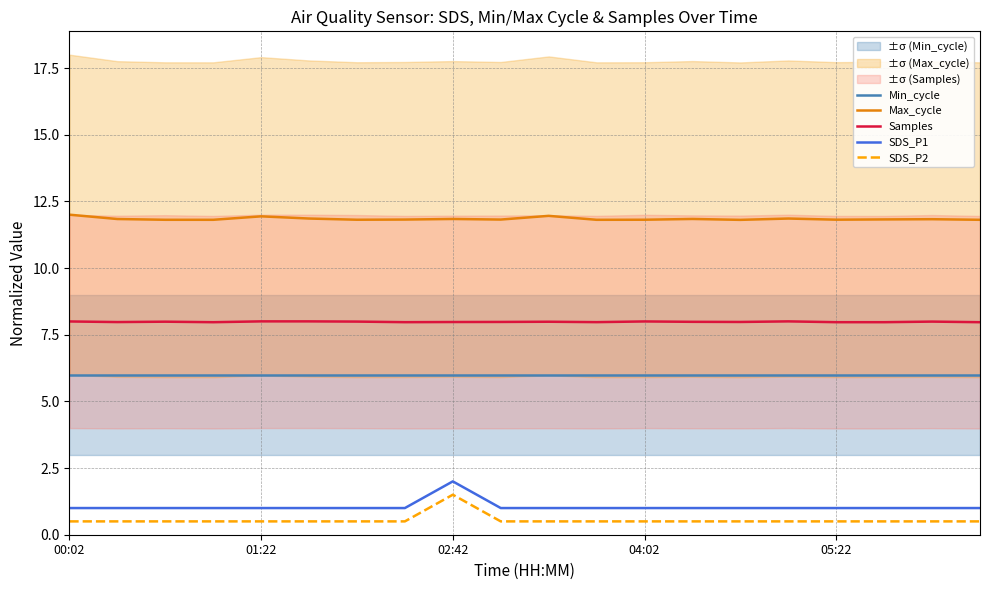

Is it true that Min_cycle equals 6.0 at 18?

True